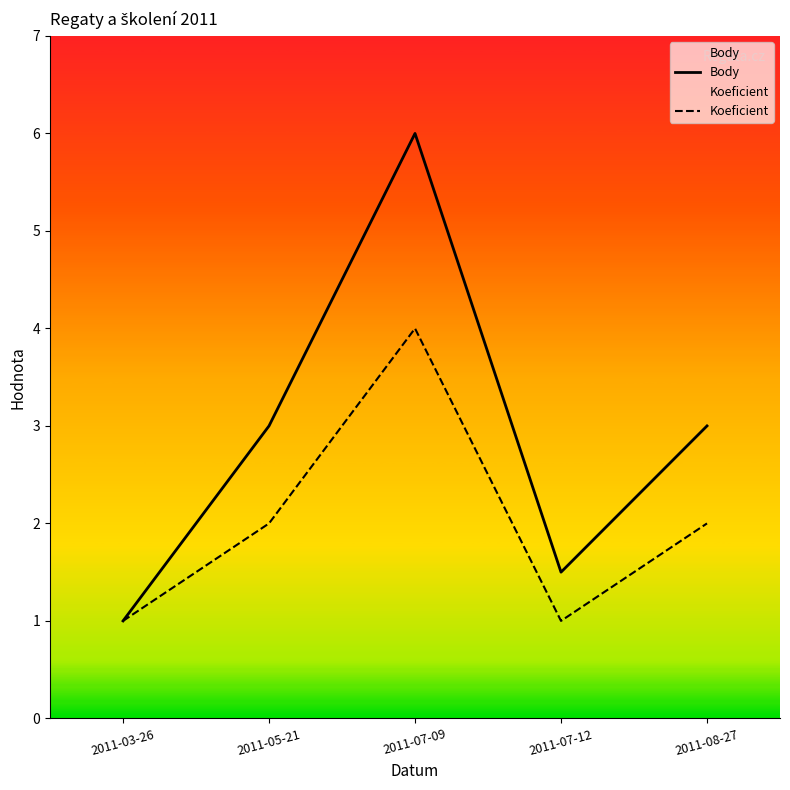

Does the chart display data point markers on the line(s)?

No